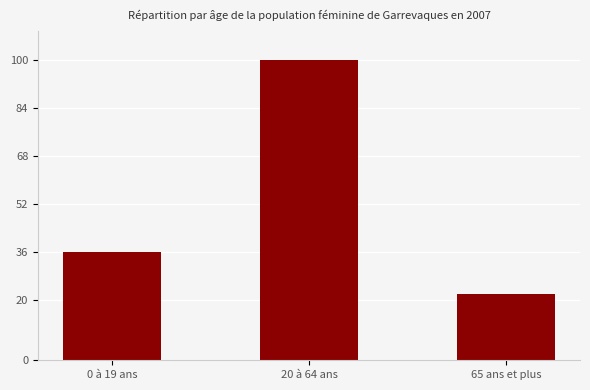

Count the values in the range 22 to 100.

3